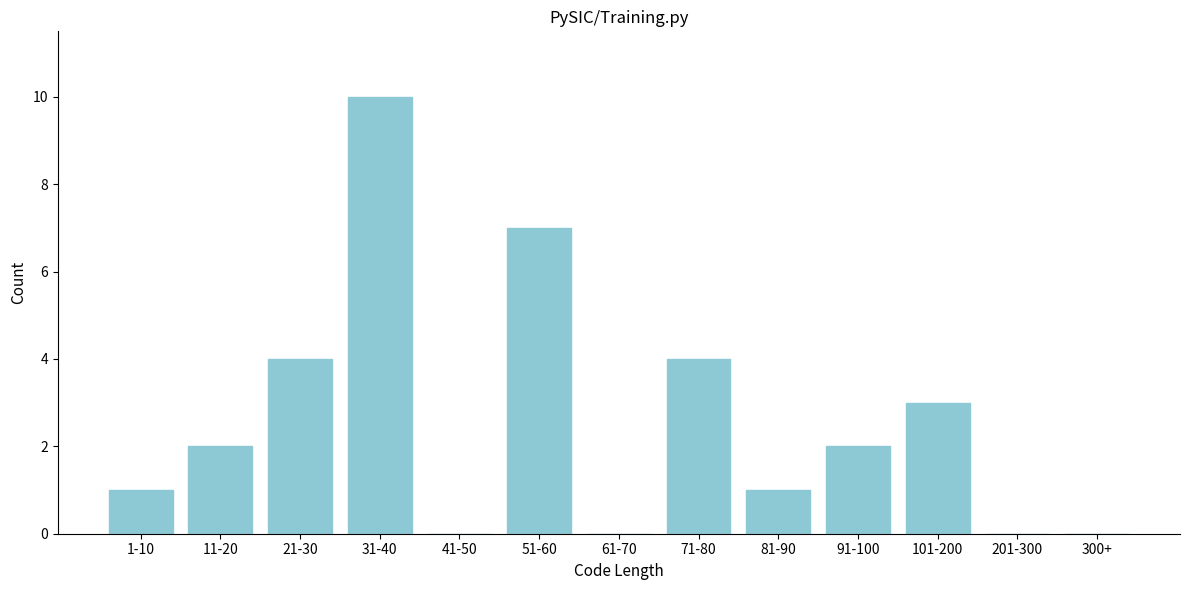

Reading right to left, what are all the values shown in this chart?

300+=0	201-300=0	101-200=3	91-100=2	81-90=1	71-80=4	61-70=0	51-60=7	41-50=0	31-40=10	21-30=4	11-20=2	1-10=1